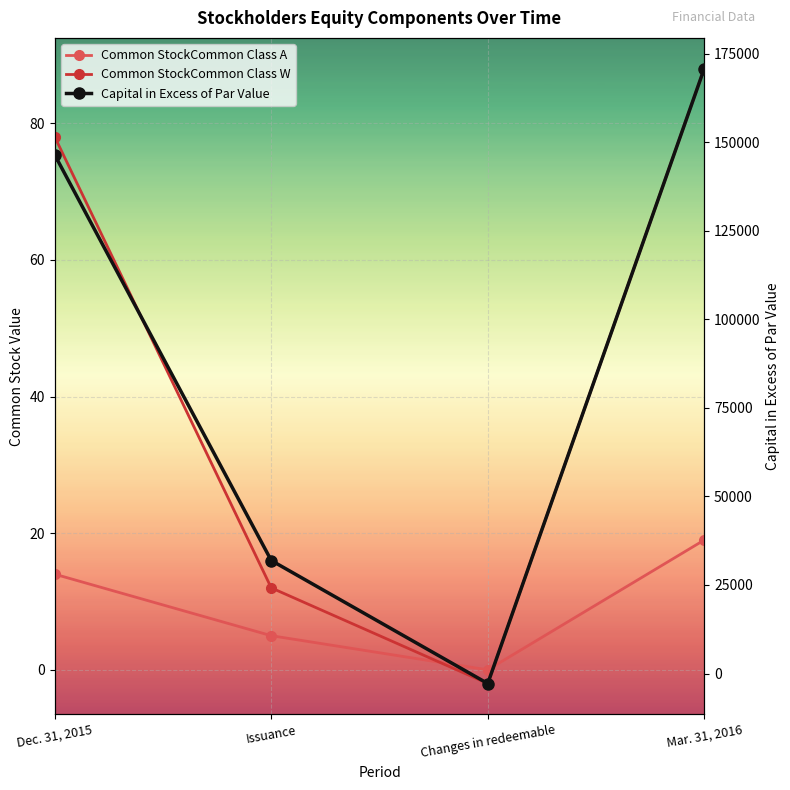

Rank the series by their maximum value, from highest to lowest.

Capital in Excess of Par Value, Common StockCommon Class W, Common StockCommon Class A